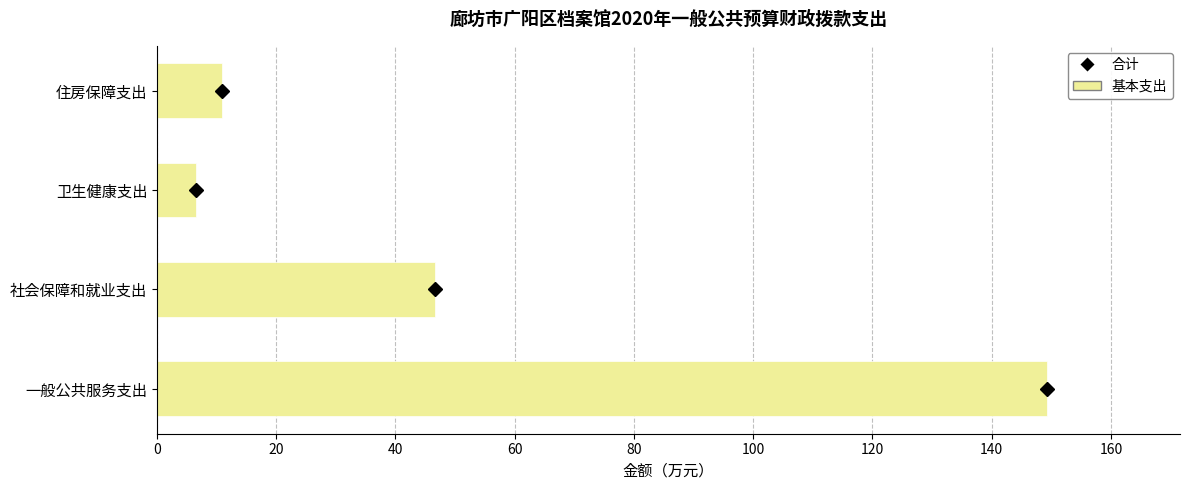

Is it true that the value at 一般公共服务支出 is 235.6?

False